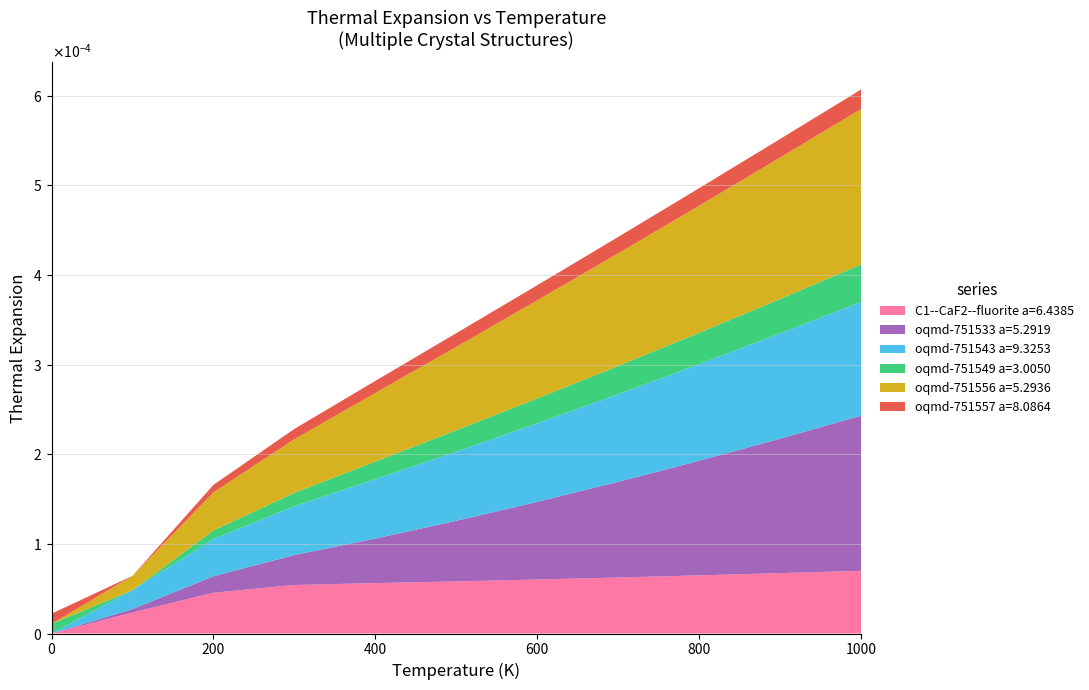

Reading left to right, transcribe all the data shown in this chart.

C1--CaF2--fluorite a=6.4385: 0.0	0.0	0.0	0.0	0.0	0.0	0.0	0.0	0.0	0.0	0.0
oqmd-751533 a=5.2919: 0.0	0.0	0.0	0.0	0.0	0.0	0.0	0.0	0.0	0.0	0.0
oqmd-751543 a=9.3253: 0.0	0.0	0.0	0.0	0.0	0.0	0.0	0.0	0.0	0.0	0.0
oqmd-751549 a=3.0050: 0.0	-0.0	-0.0	0.0	0.0	0.0	0.0	0.0	0.0	0.0	0.0
oqmd-751556 a=5.2936: 0.0	0.0	0.0	0.0	0.0	0.0	0.0	0.0	0.0	0.0	0.0
oqmd-751557 a=8.0864: 0.0	-0.0	-0.0	0.0	0.0	0.0	0.0	0.0	0.0	0.0	0.0